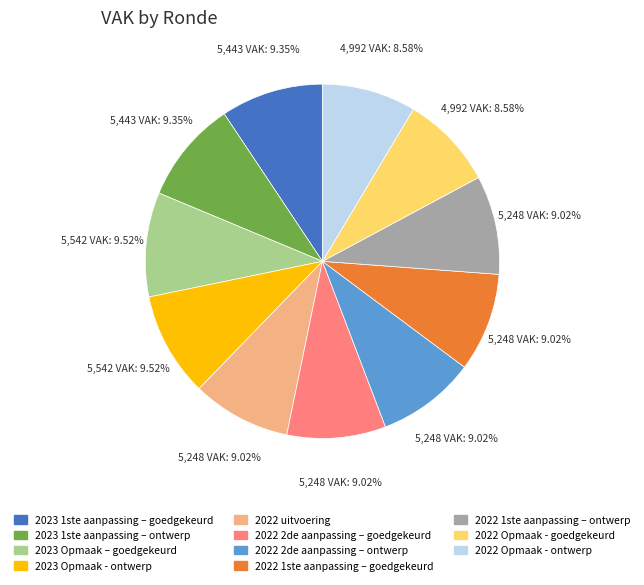

Do 2022 Opmaak - ontwerp and 2023 Opmaak – goedgekeurd together represent more than half of the pie?

No